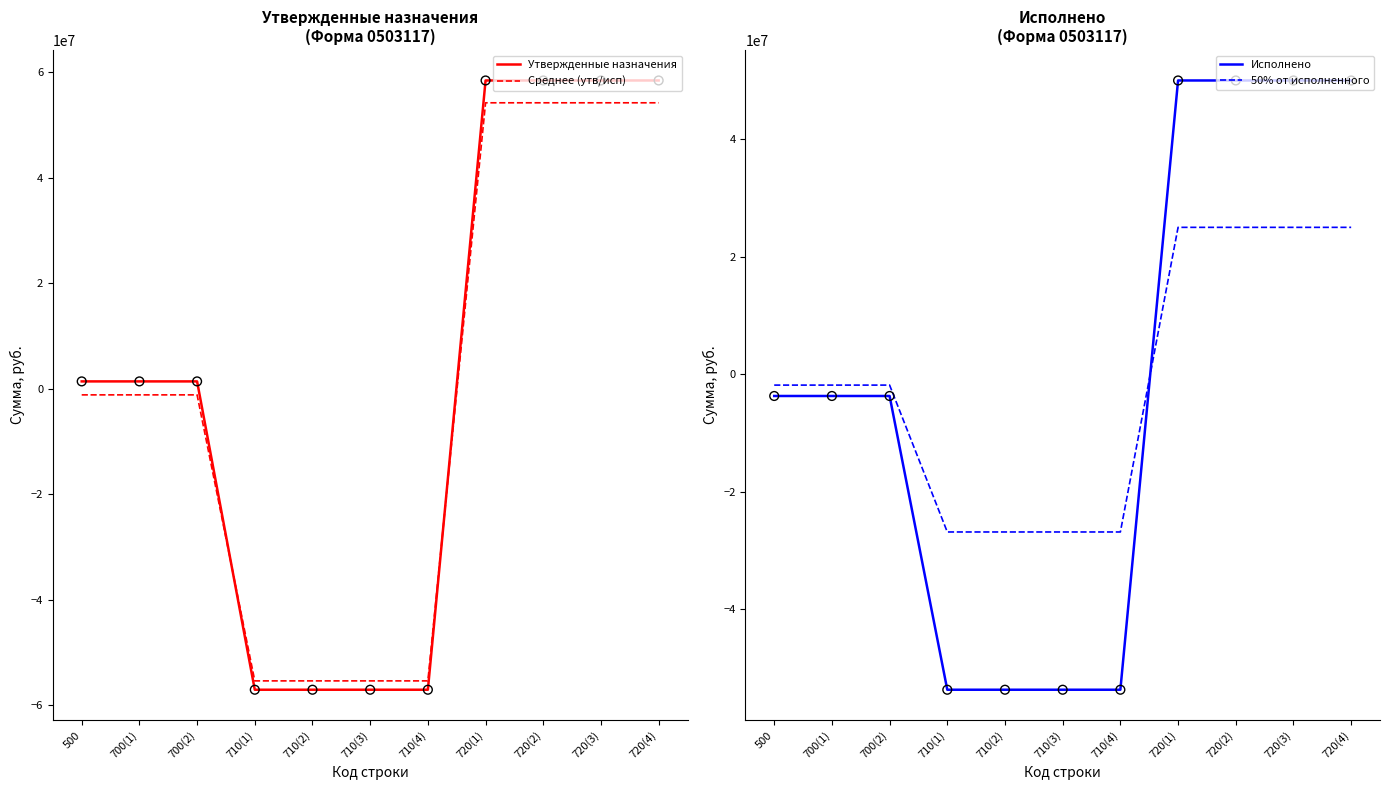

Which series has the widest spread of Y values?

Утвержденные назначения